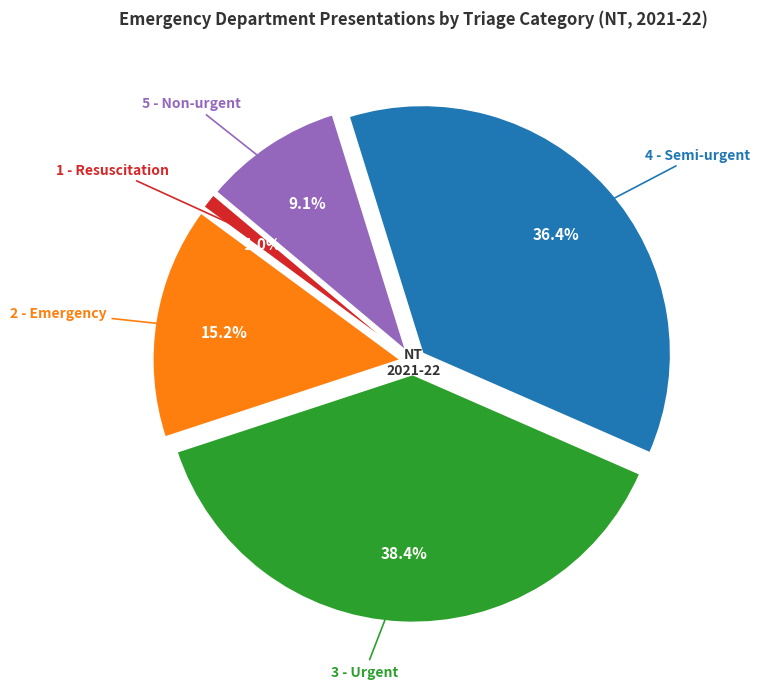

Which has a higher value, 1 - Resuscitation or 3 - Urgent?

3 - Urgent